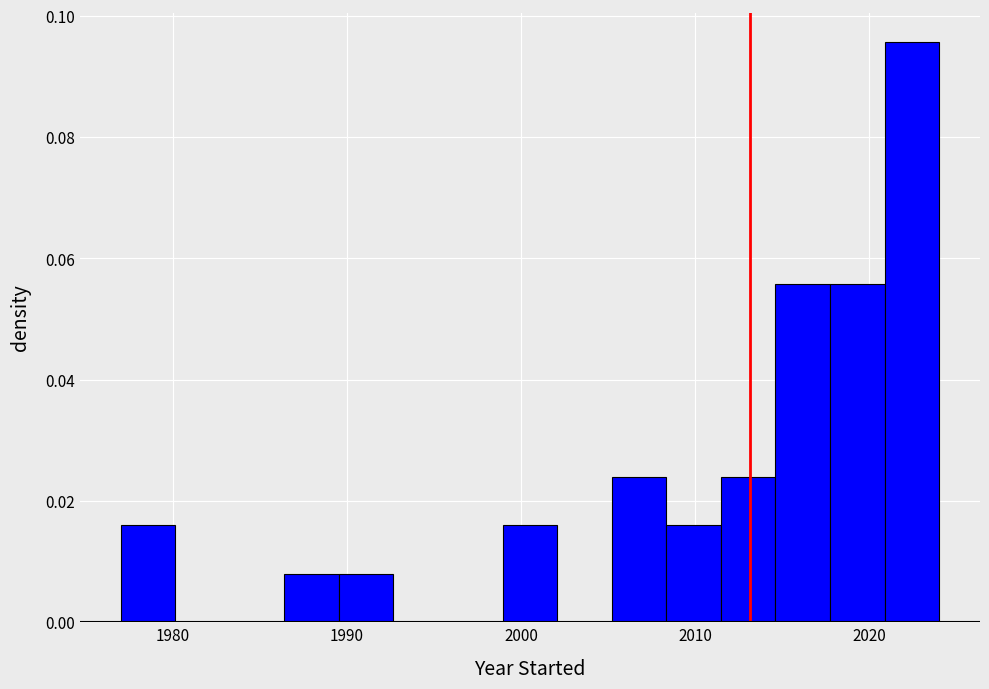

Read against the x-axis, roughly where is the centre of the tallest bar?

2022